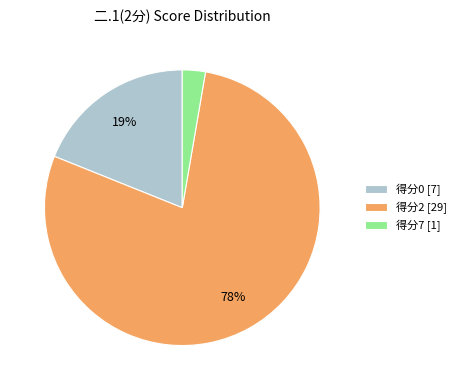

True or false: 得分7 [1] accounts for 3% of the total.

True